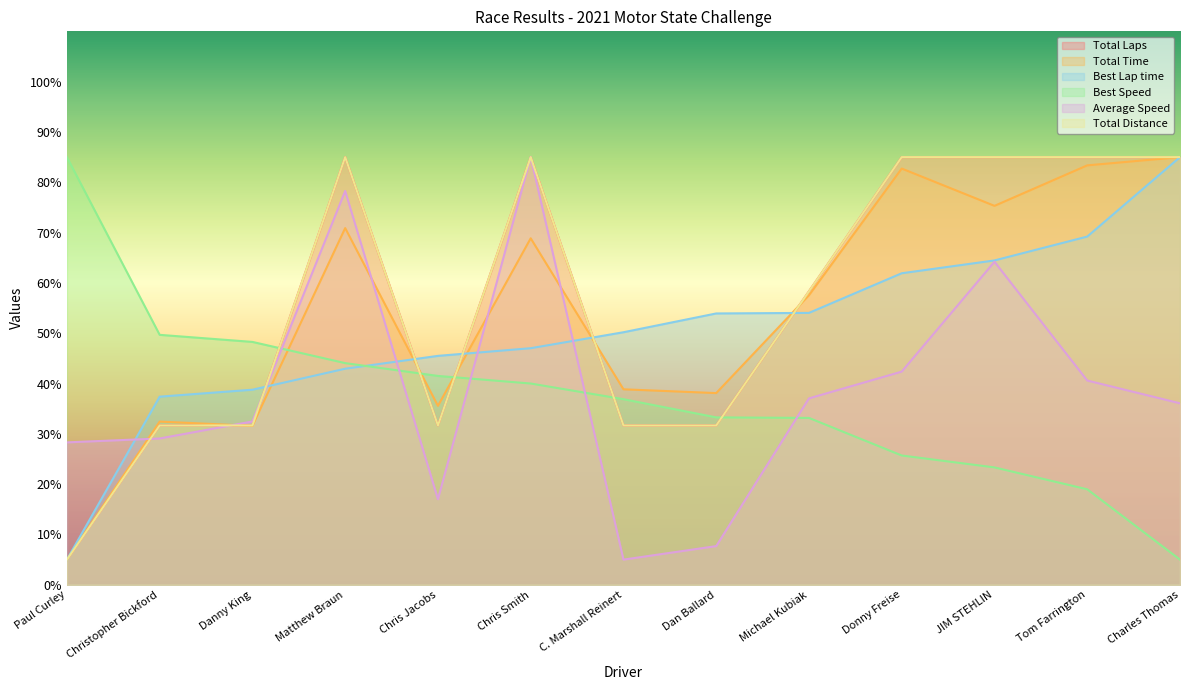

How many interior local peaks does the Total Distance series have?

2